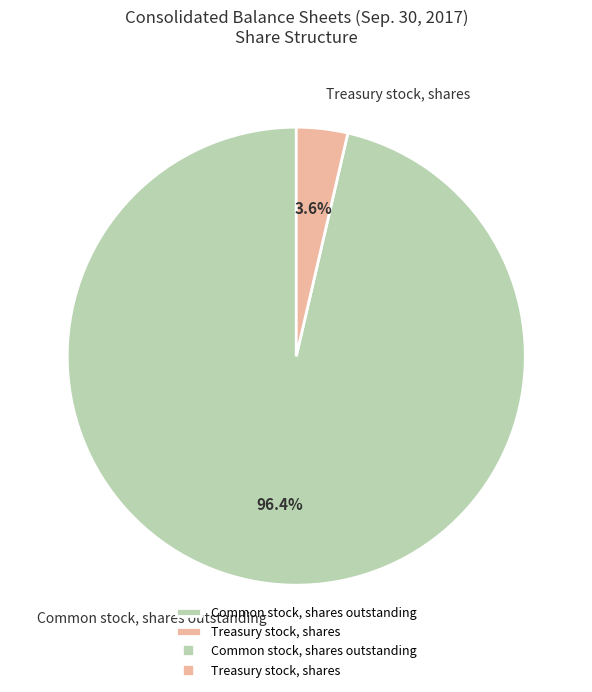

What percentage is the Common stock, shares outstanding slice, to the nearest percent?

96%